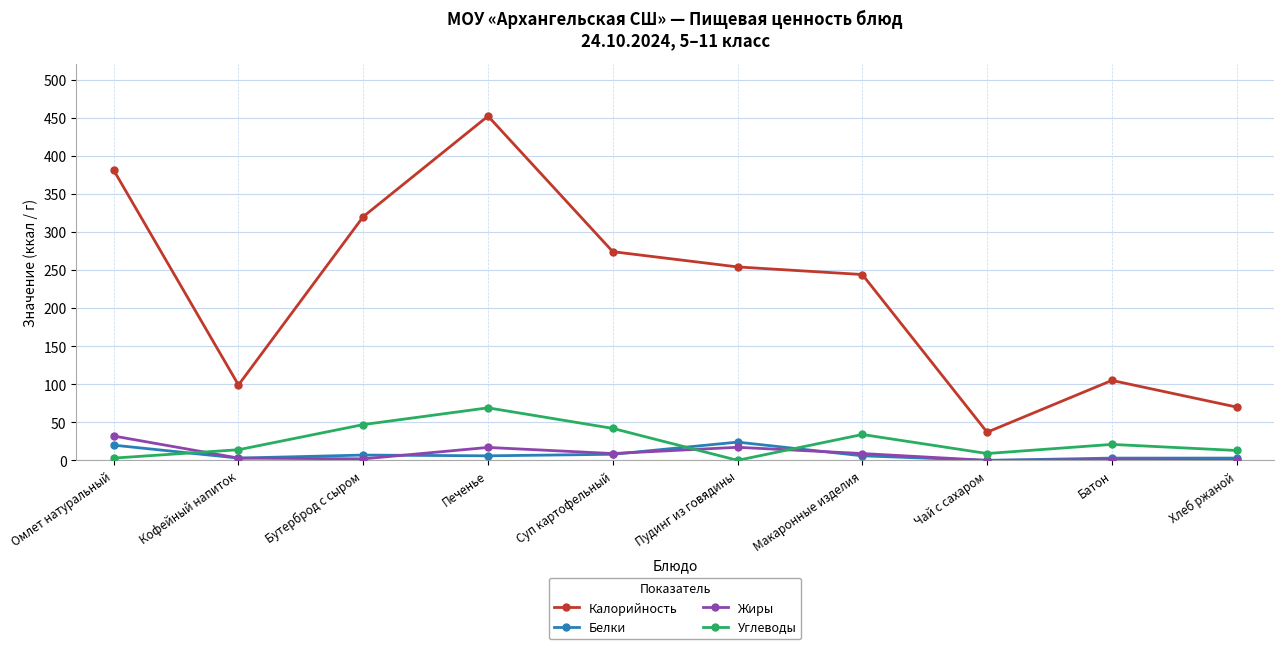

Which series has the widest spread of values?

Калорийность